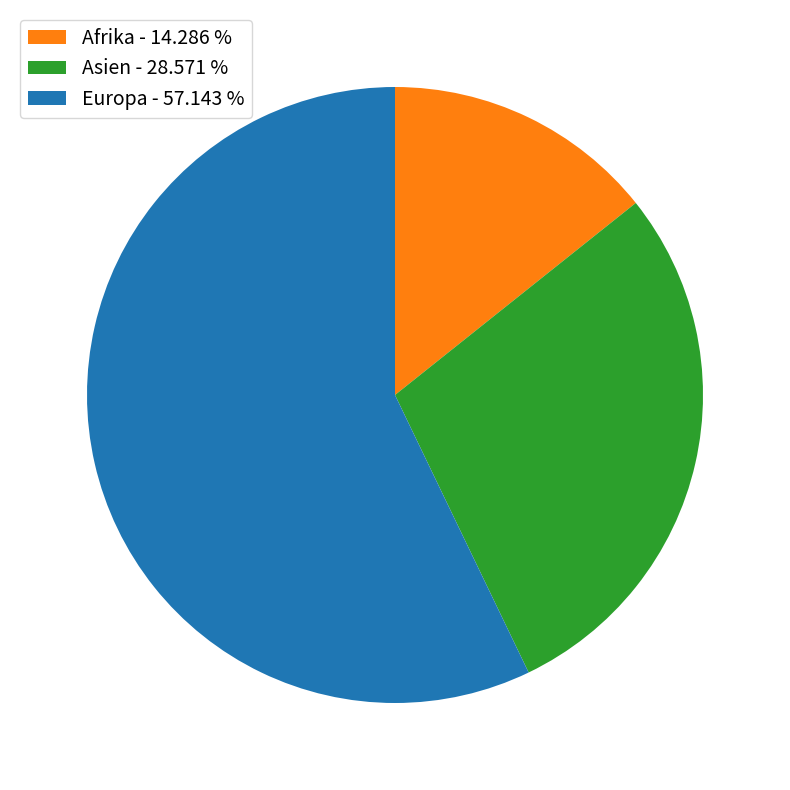

Which category has the smallest portion of the pie?

Afrika - 14.286 %